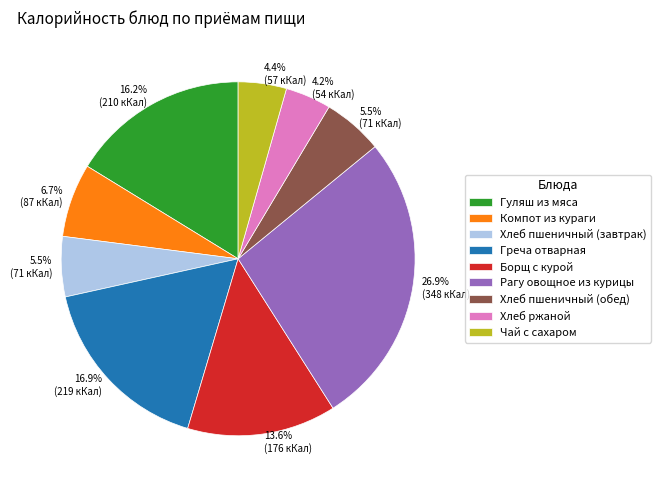

Does any single category account for the majority?

No